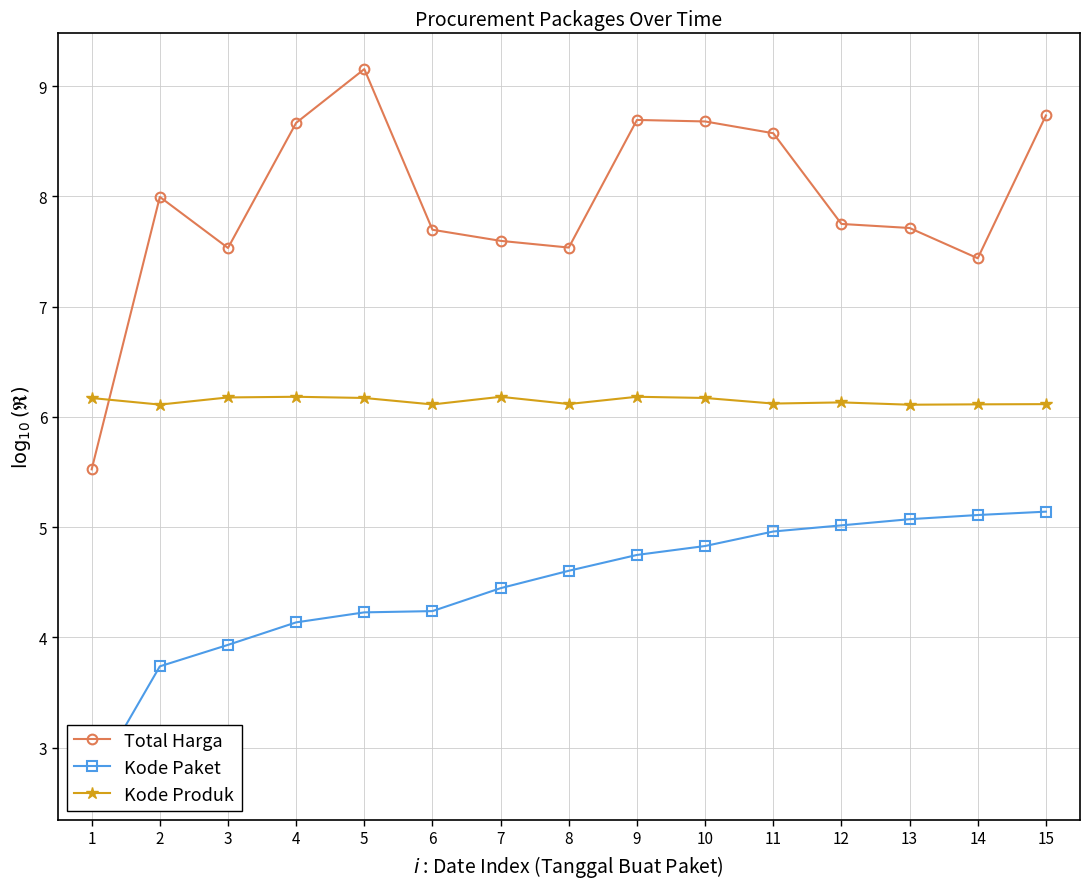

Which has a higher value, 12 or 3?

12